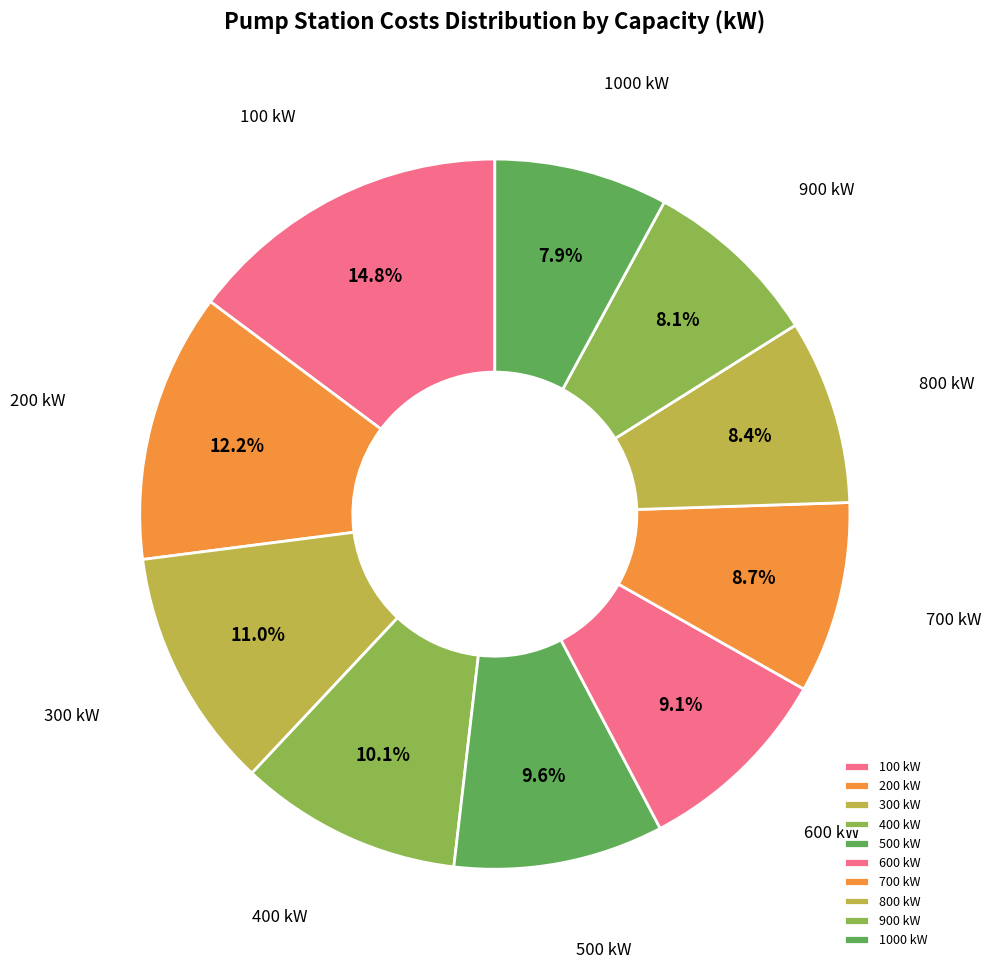

How many slices are in this pie chart?

10